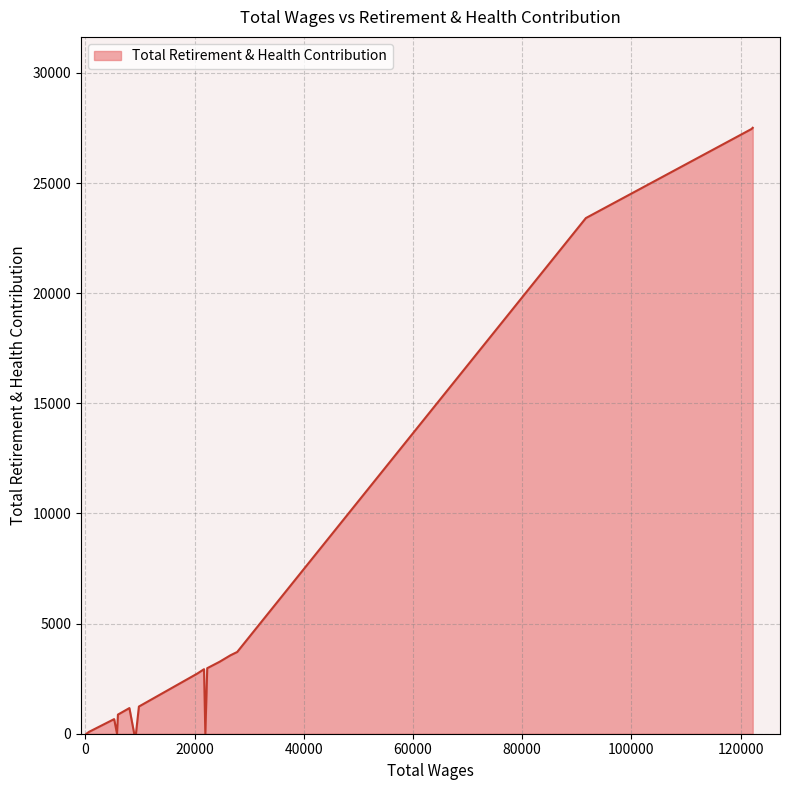

What is the difference between the maximum and minimum values?

27509